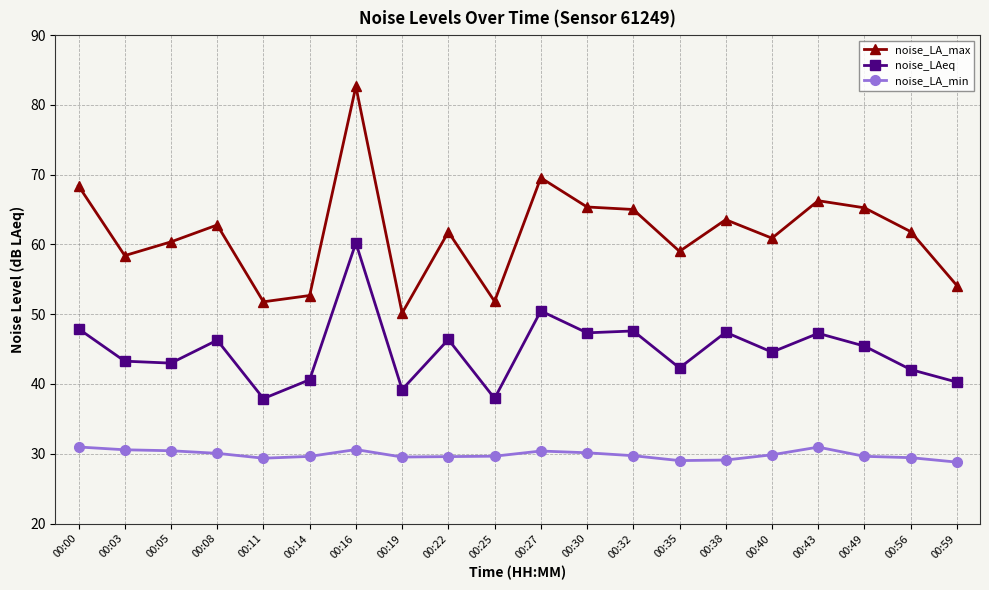

True or false: noise_LA_max and noise_LA_min intersect in this chart.

False